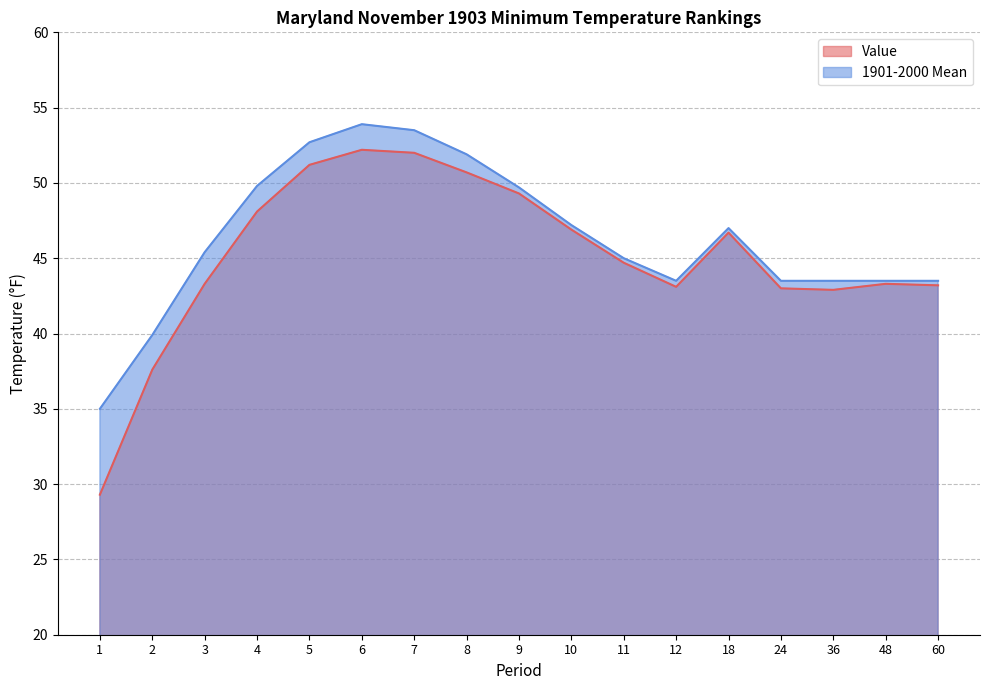

Count the number of data series in this chart.

2